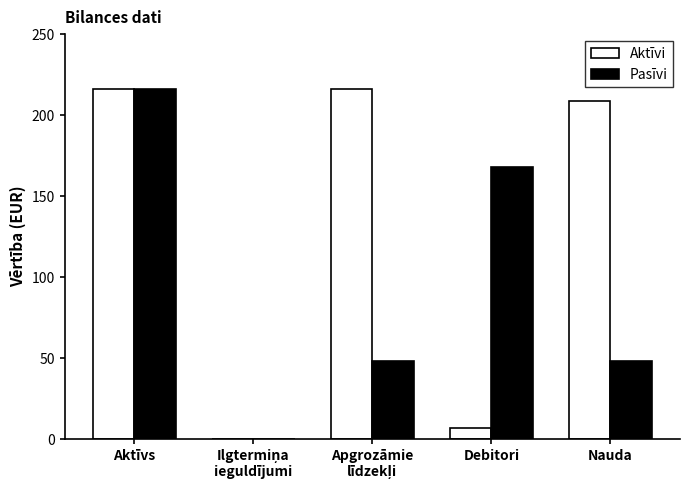

What is the sum of all Pasīvi values?

480